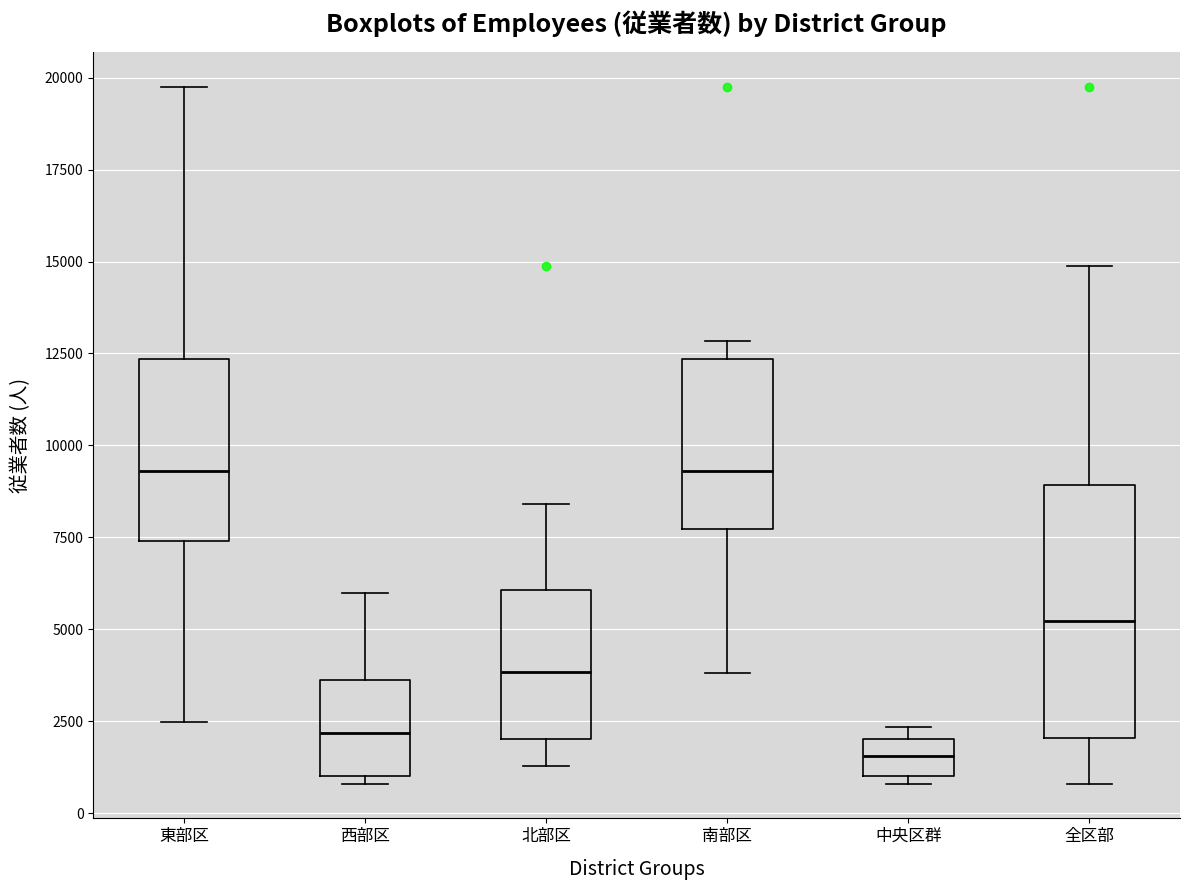

Reading left to right, transcribe this box plot: for each box, give where its median line is, the range the box spans, and where its two whiskers end, as read against the y-axis. The values are not printed on the chart, so give them approximately, as read against the axis.

東部区: median 9500, box 7500 to 12500, whiskers 2500 to 19500
西部区: median 2000, box 1000 to 3500, whiskers 1000 (just below the box's lower edge) to 6000
北部区: median 4000, box 2000 to 6000, whiskers 1500 to 8500
南部区: median 9500, box 7500 to 12500, whiskers 4000 to 13000
中央区群: median 1500, box 1000 to 2000, whiskers 1000 (just below the box's lower edge) to 2500
全区部: median 5000, box 2000 to 9000, whiskers 1000 to 15000